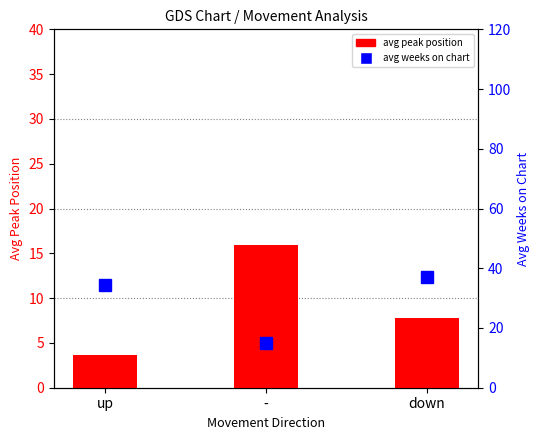

Reading left to right, list all the values displayed in this chart.

avg peak position: up=3.7	-=15.9	down=7.8
avg weeks on chart: up=34.5	-=15.0	down=37.0